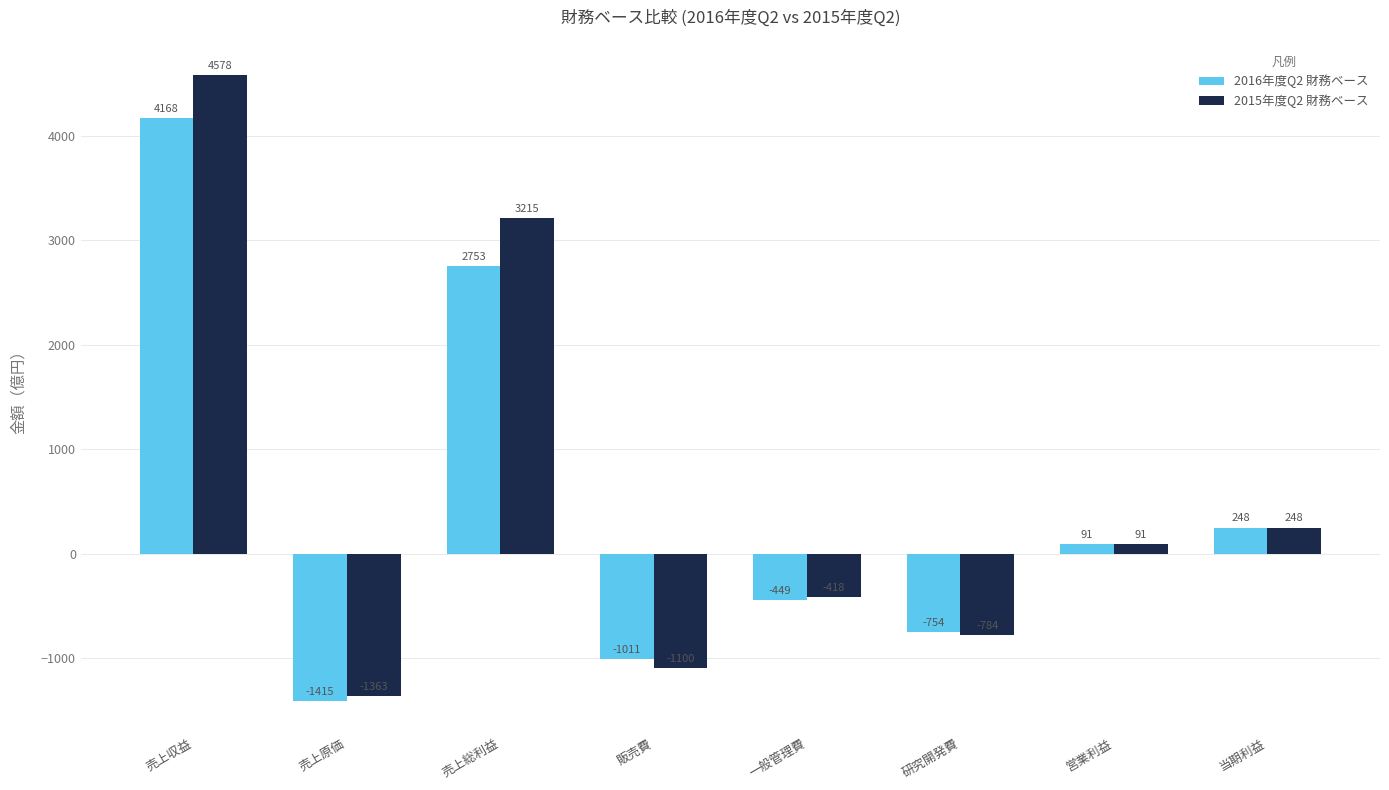

What value does the 2015年度Q2 財務ベース series have at 販売費?

-1100